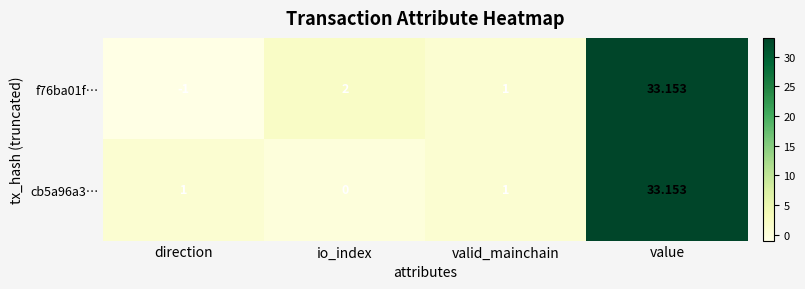

Is the value of cb5a96a3… at value greater than the value of f76ba01f… at io_index?

Yes